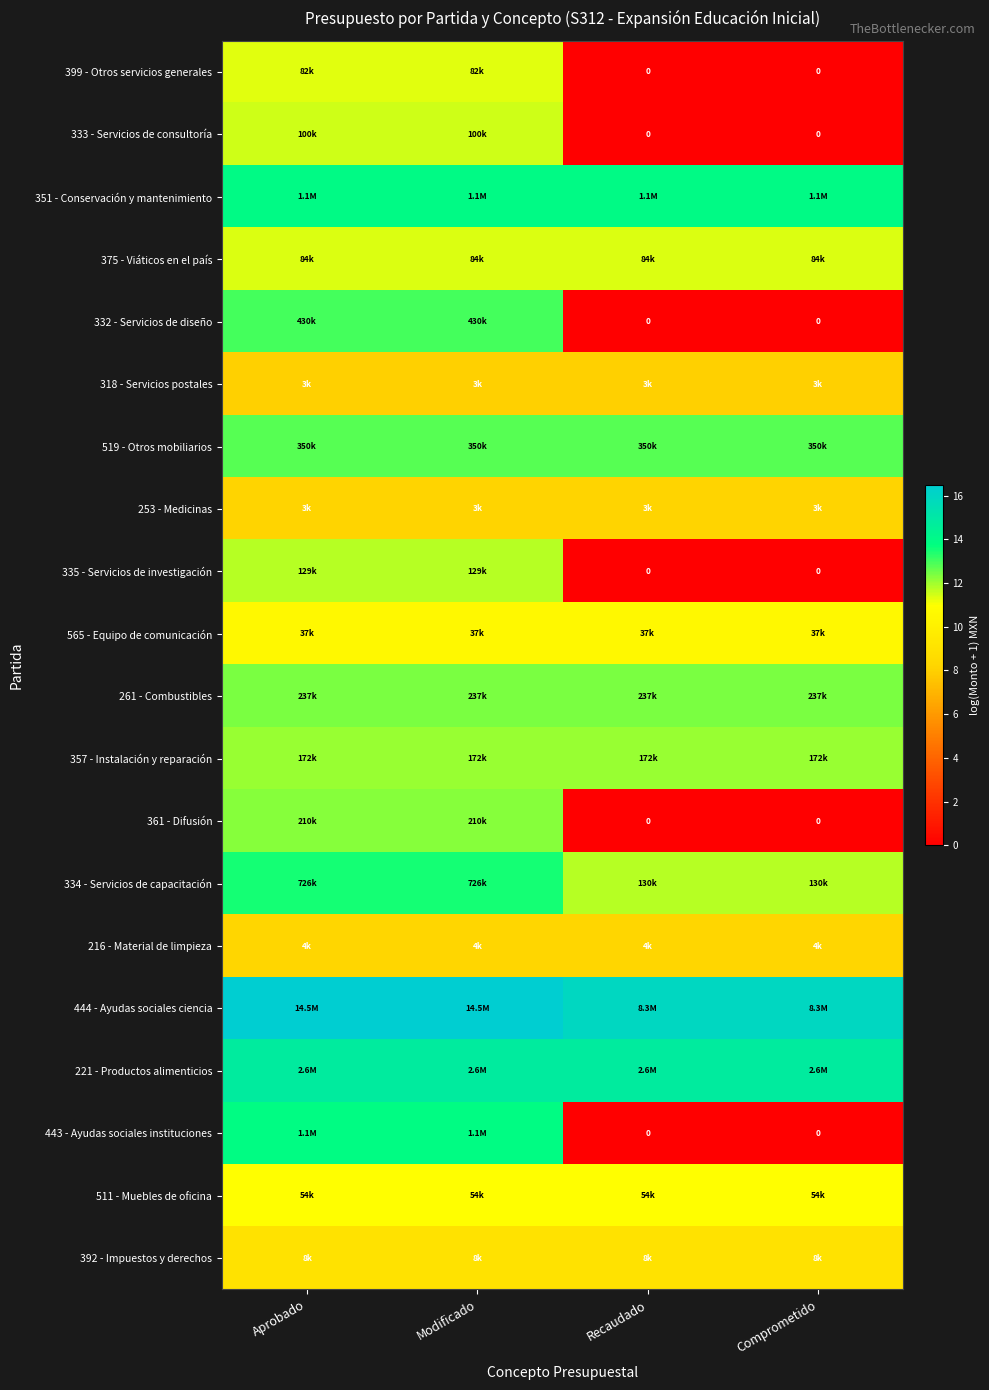

Which category has the lowest value across all series?

Recaudado